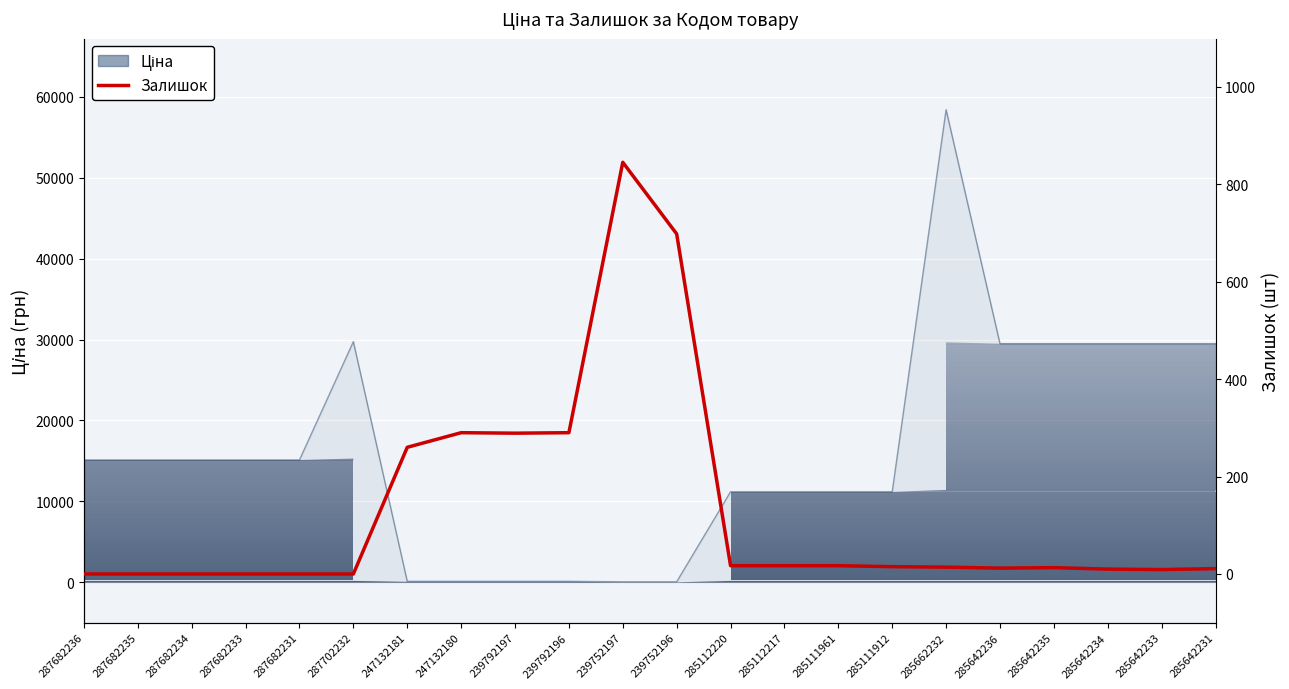

Which category has the lowest value across all series?

287682236